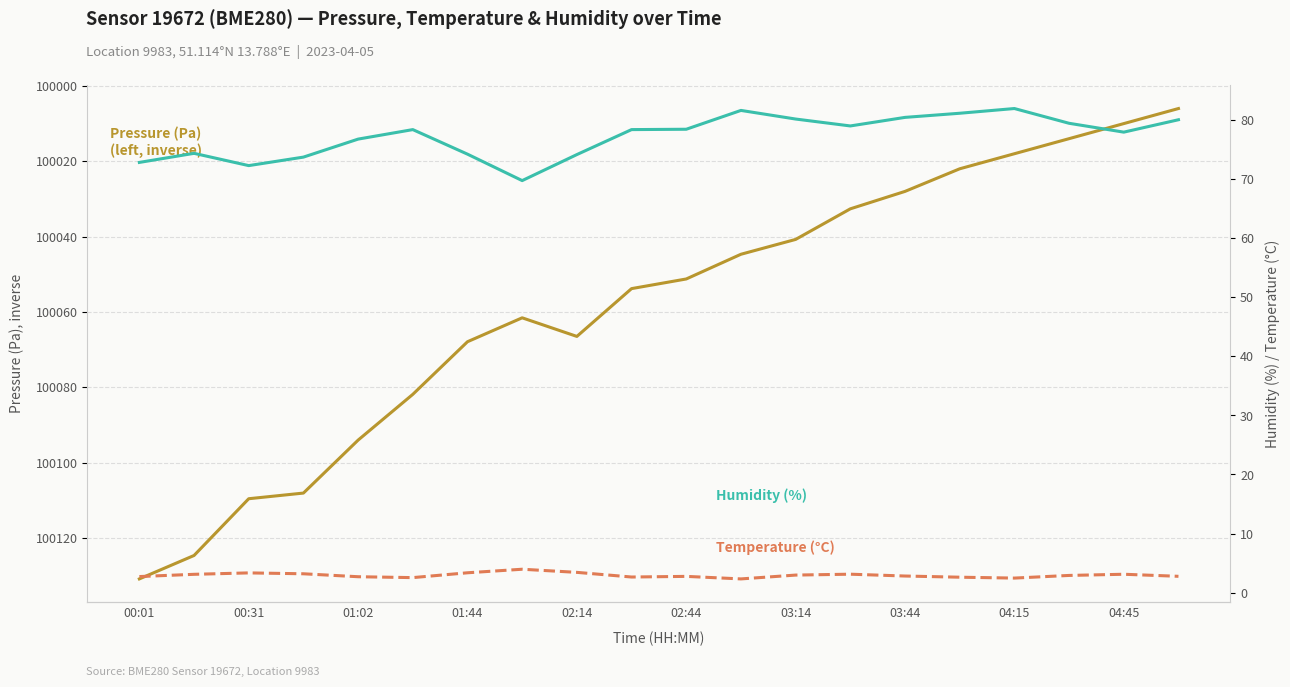

At how many categories does at least one series exceed 54690?

20